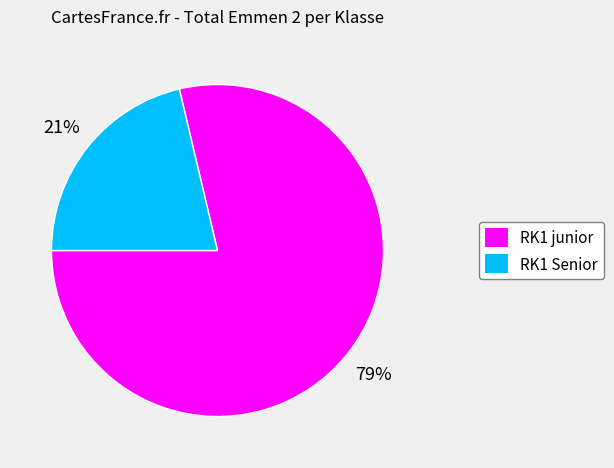

To the nearest percent, what is the average slice percentage?

50%